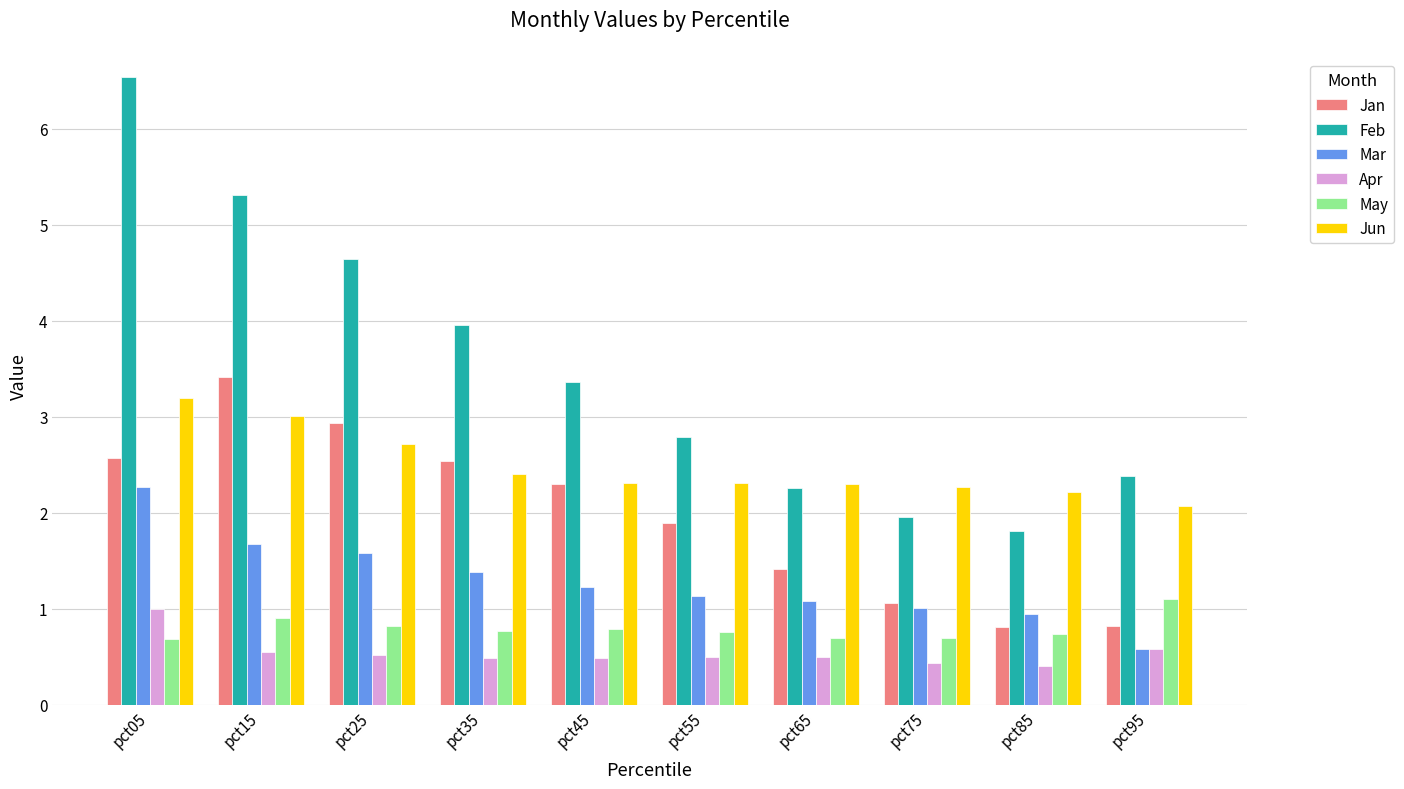

What is the sum of the Feb values at pct95 and pct25?

7.0